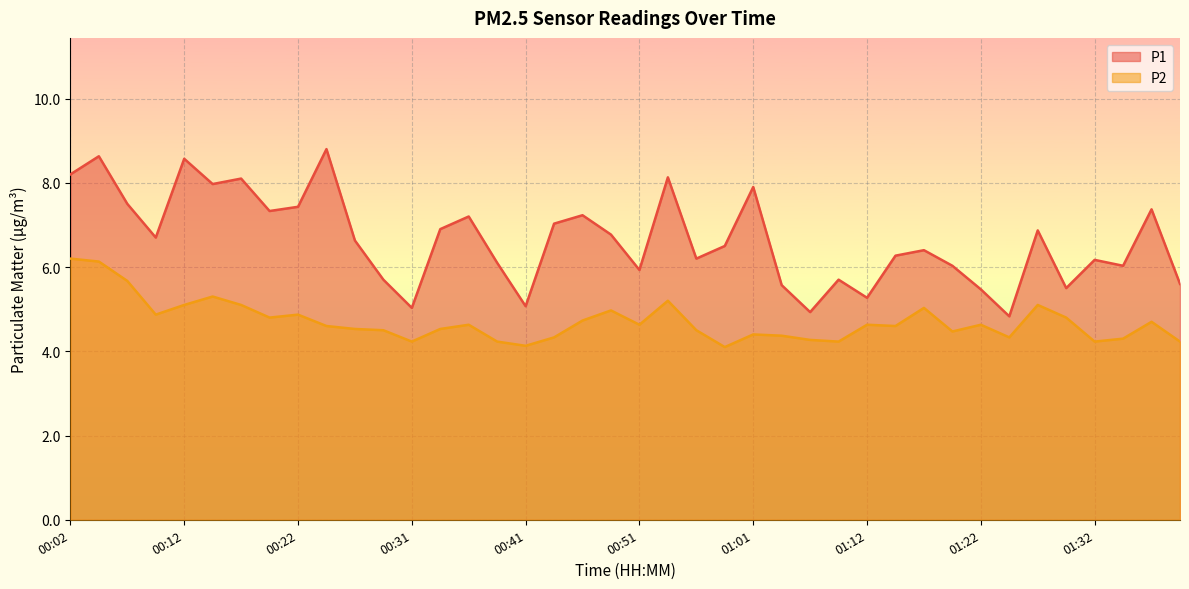

The P1 series shows 9.0 at 01:04. True or false?

False